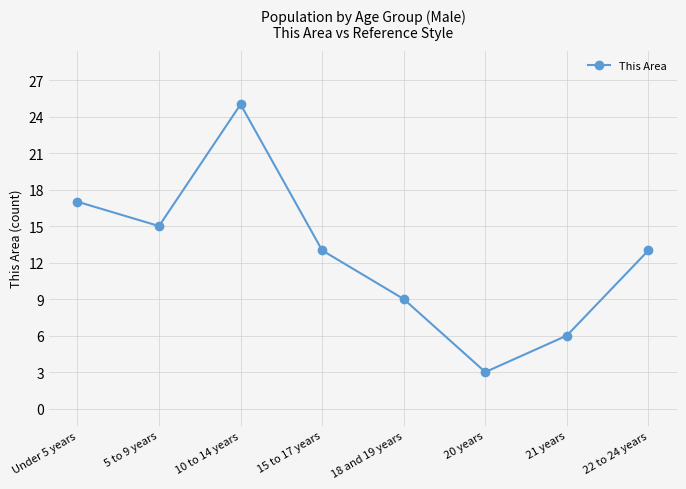

What is the difference between the maximum and minimum values?

22